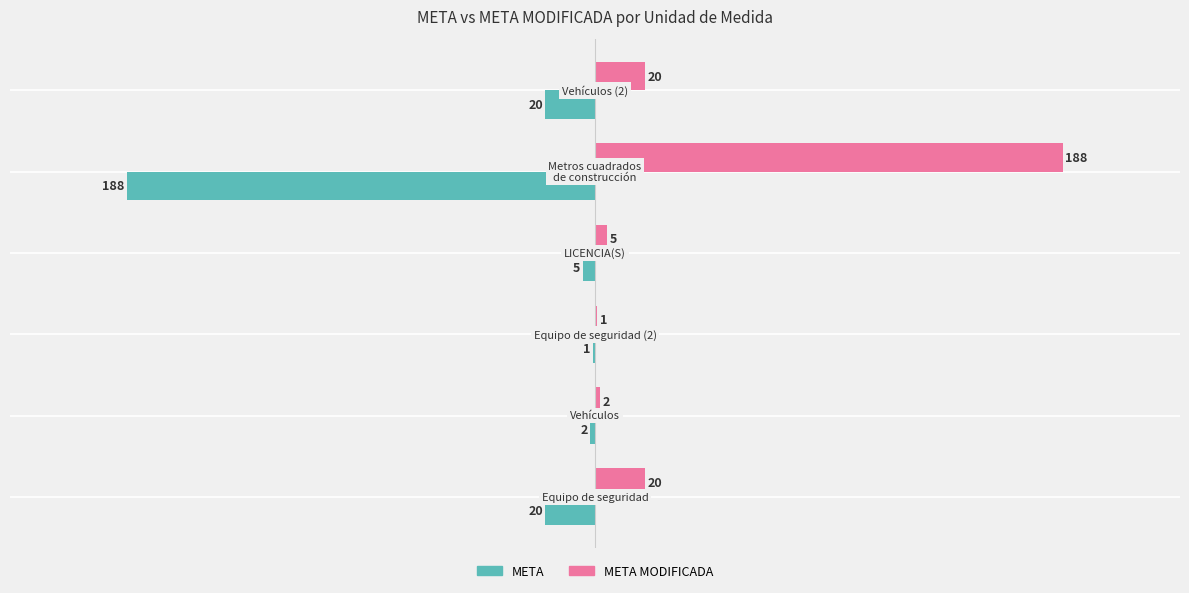

What are all the series names shown in the legend?

META, META MODIFICADA